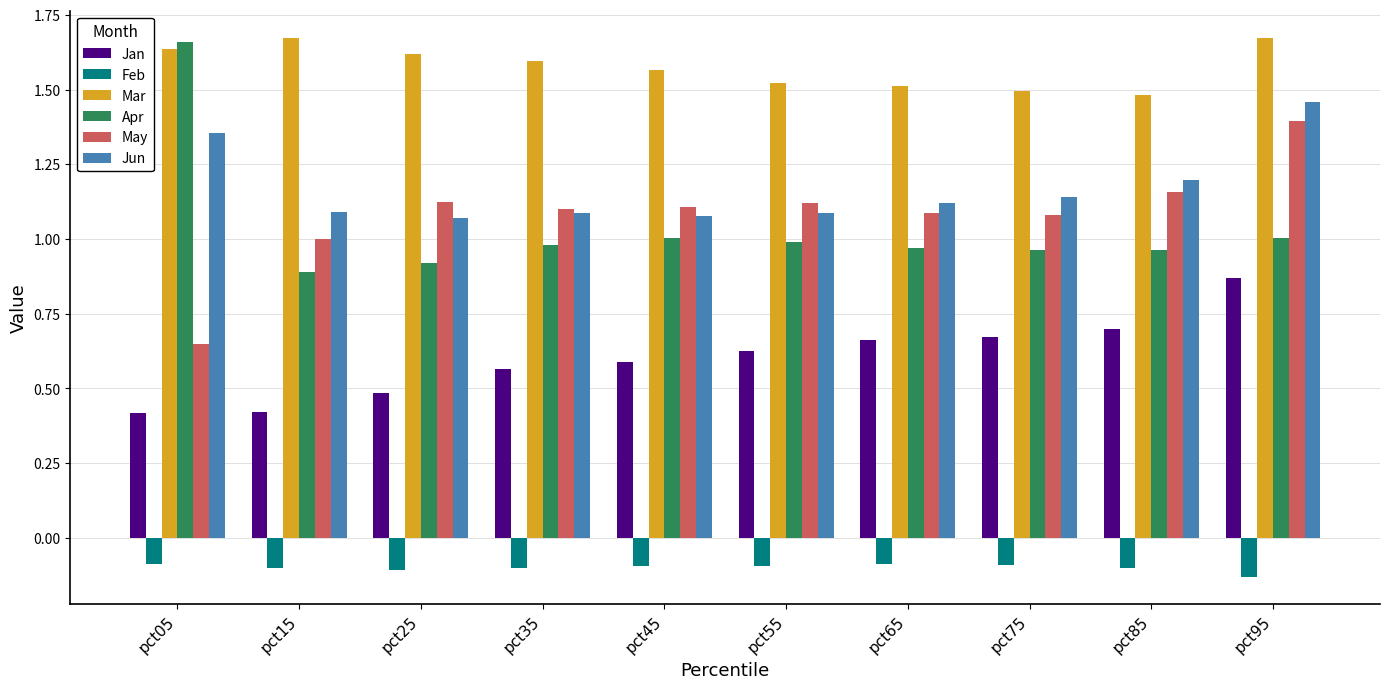

What is the difference between the maximum and minimum values in the Apr series?

0.8